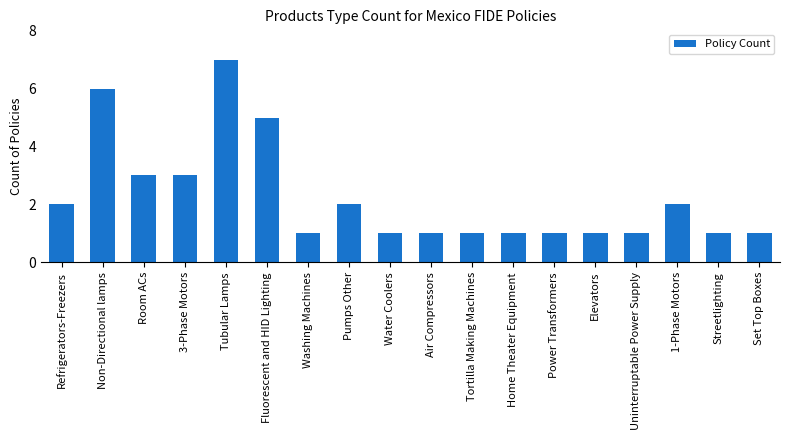

Reading right to left, what are all the values shown in this chart?

1	1	2	1	1	1	1	1	1	1	2	1	5	7	3	3	6	2